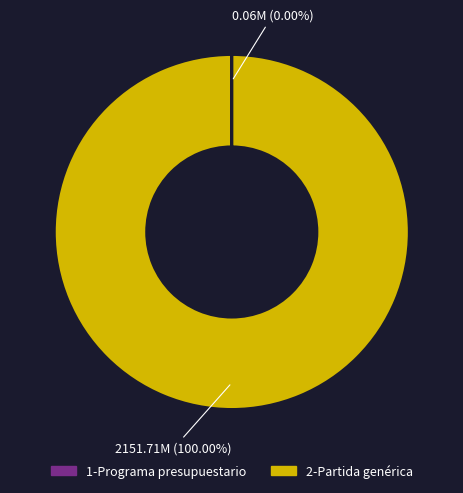

Which slice represents more than half of the pie?

2-Partida genérica